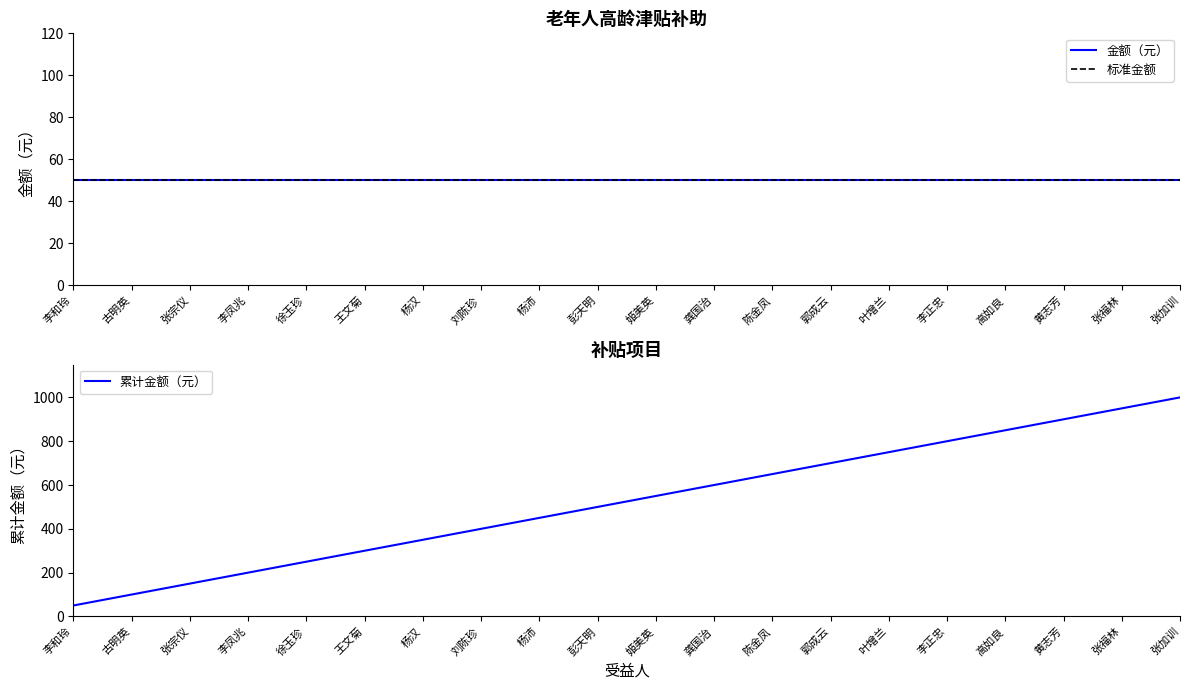

Approximately how many times larger is the value at 张加训 compared to 李和玲?

20.0